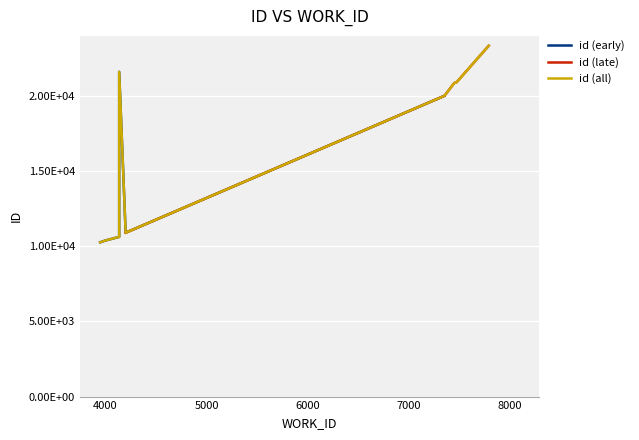

What is the difference between the id values at 7 and 0?

10637